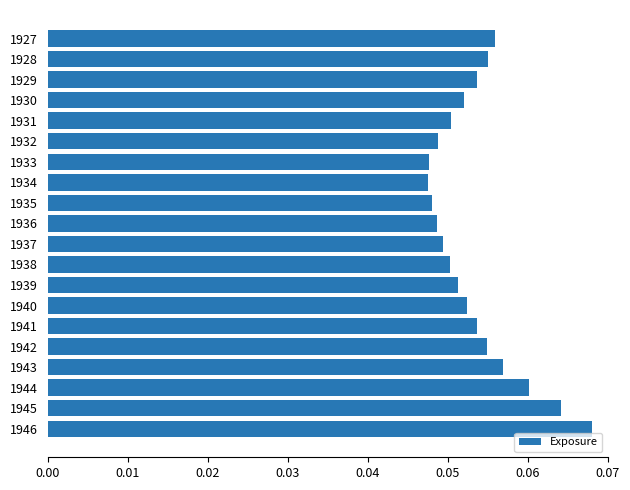

The value at 1931 is 0.0. True or false?

False